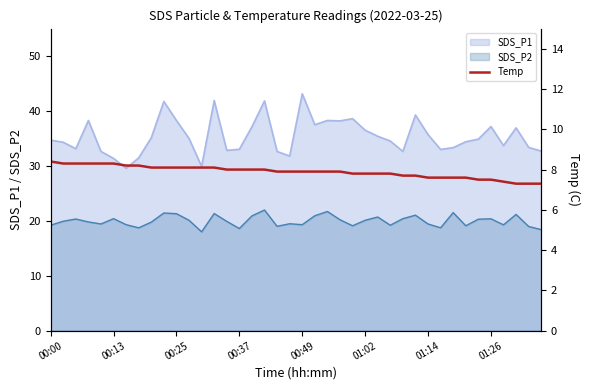

At which label does SDS_P1 reach its peak?

00:49